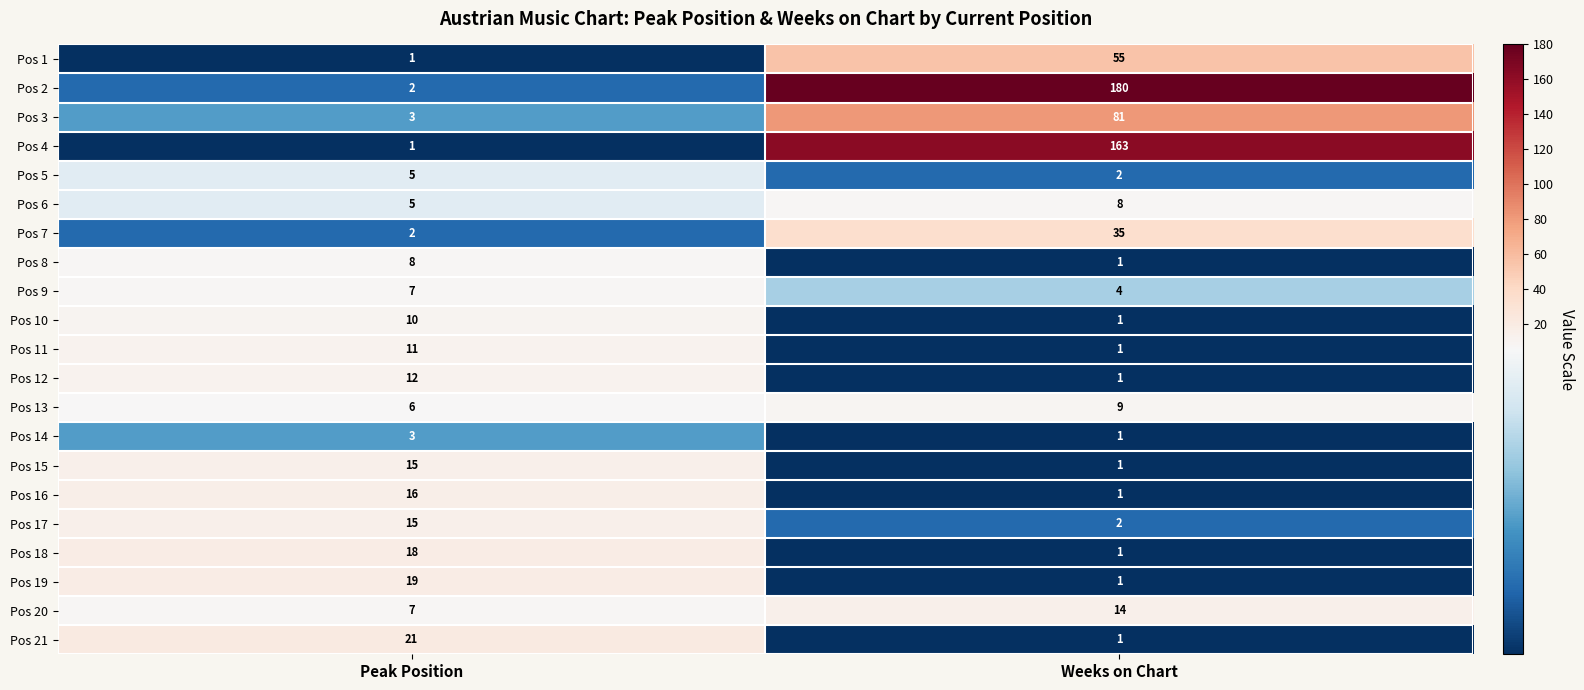

Is it true that Pos 5 equals 5 at Peak Position?

True